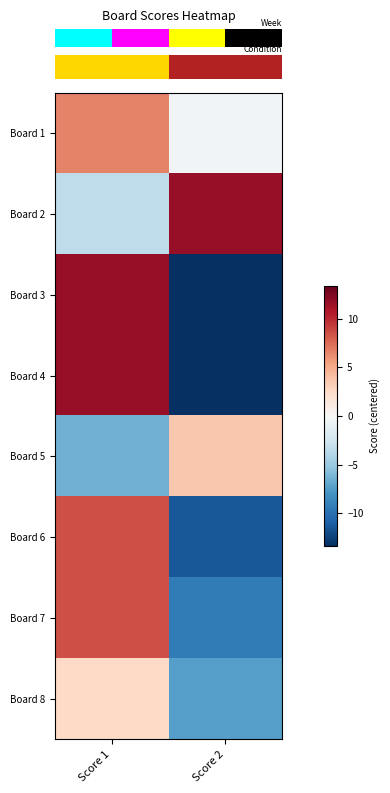

What is the total value across all series at Score 1?

40.0